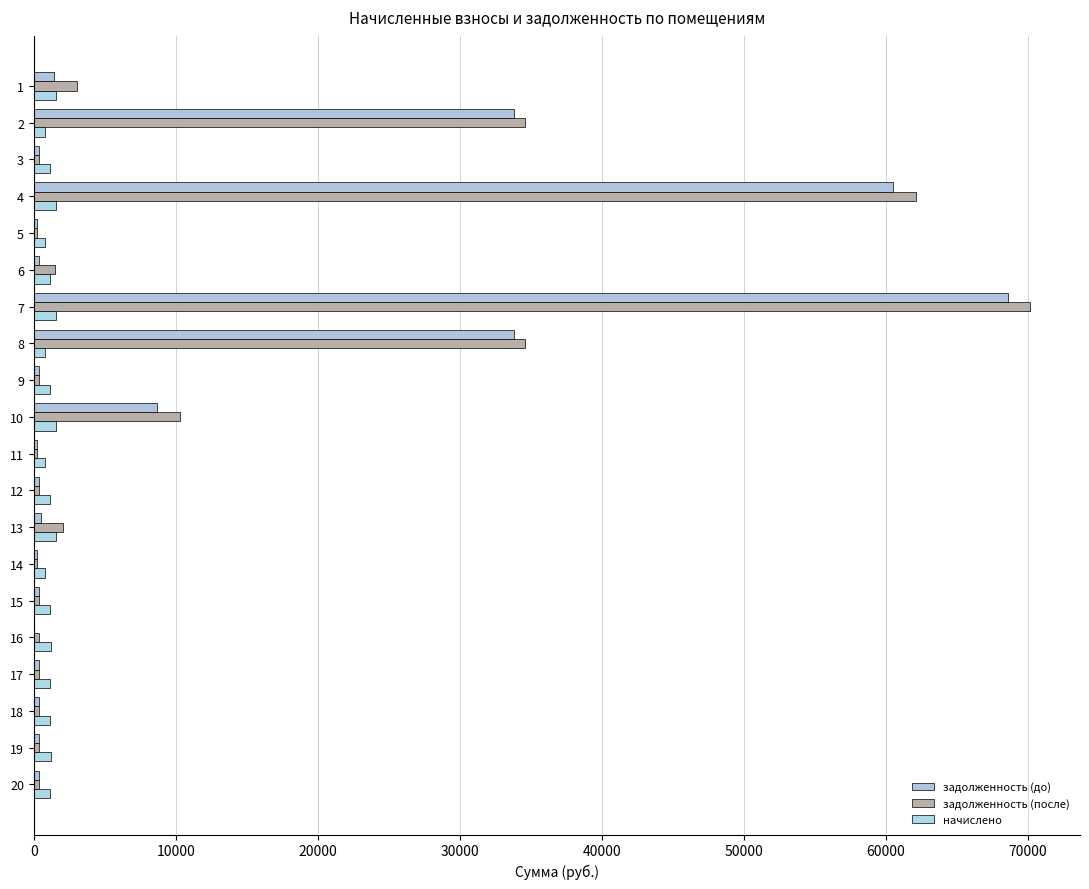

What is the spread (max minus min) of values at 19?

851.1